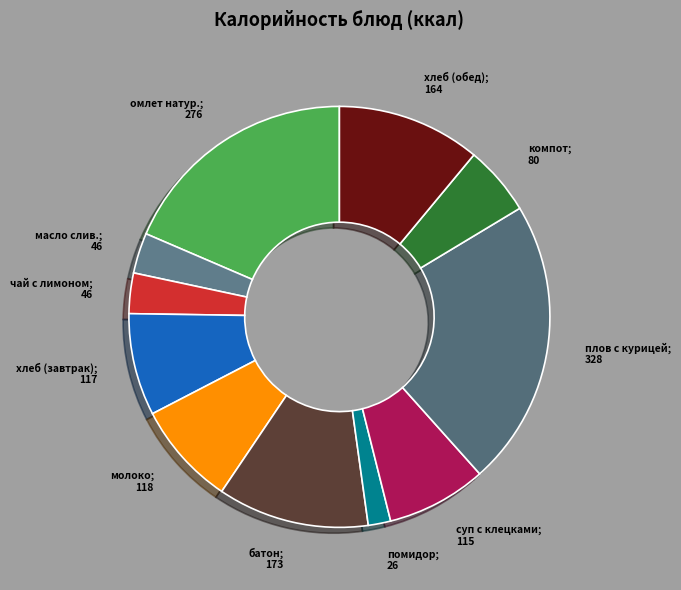

Which category has the smallest portion of the pie?

помидор свежий